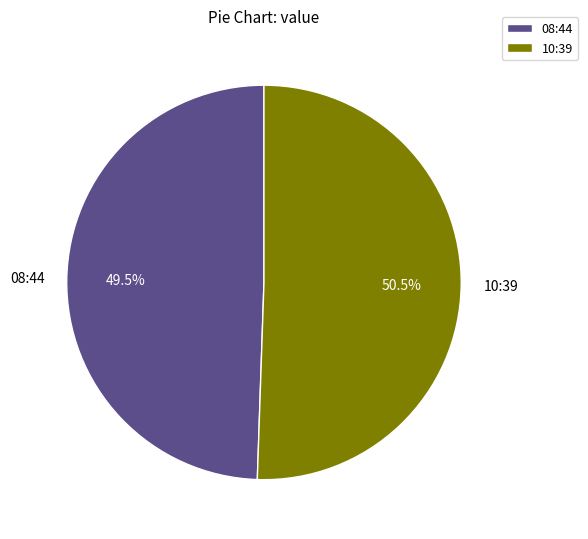

Which has a higher value, 10:39 or 08:44?

10:39